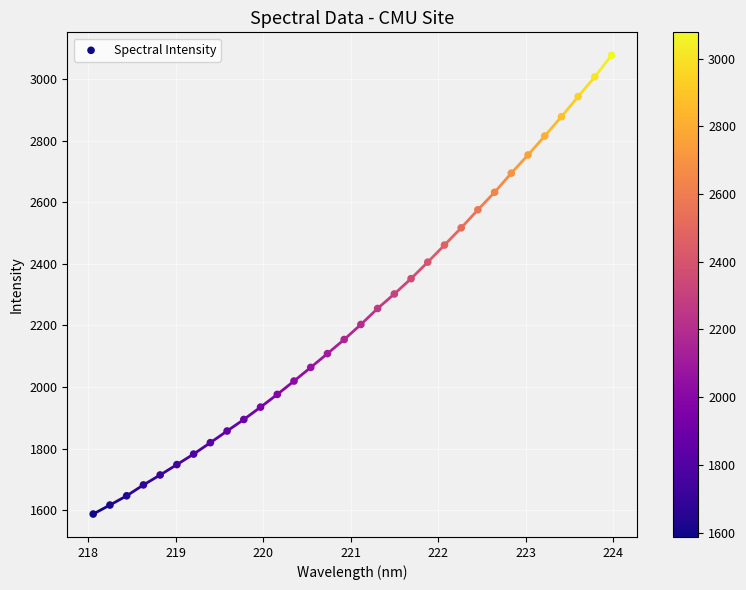

What is the range of Y values (max minus min)?

1490.2